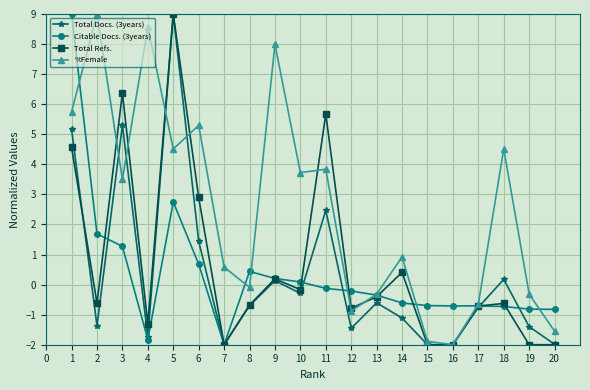

How many distinct data groups are displayed?

4